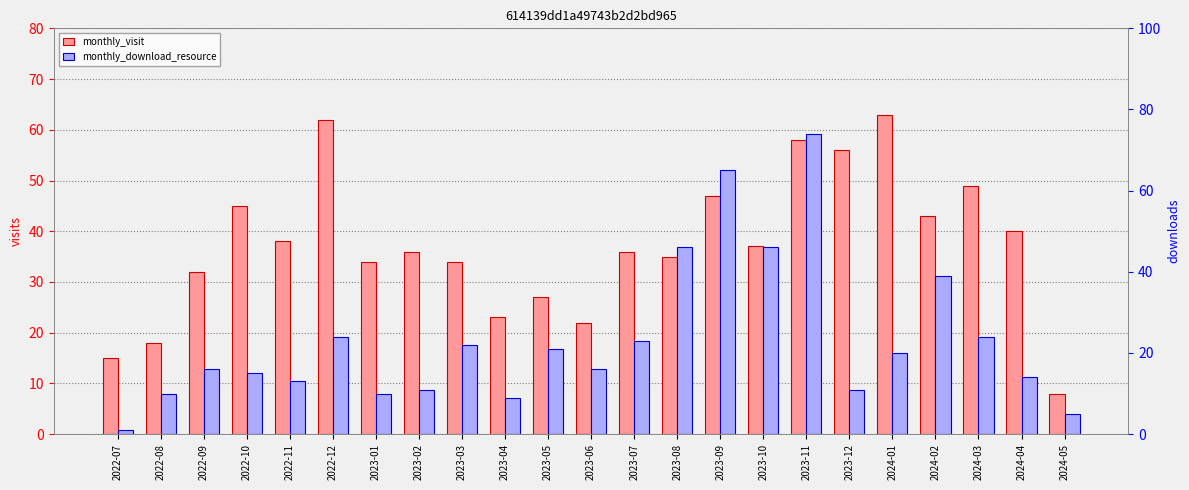

What is the difference between the highest and lowest values at 2024-03?

25